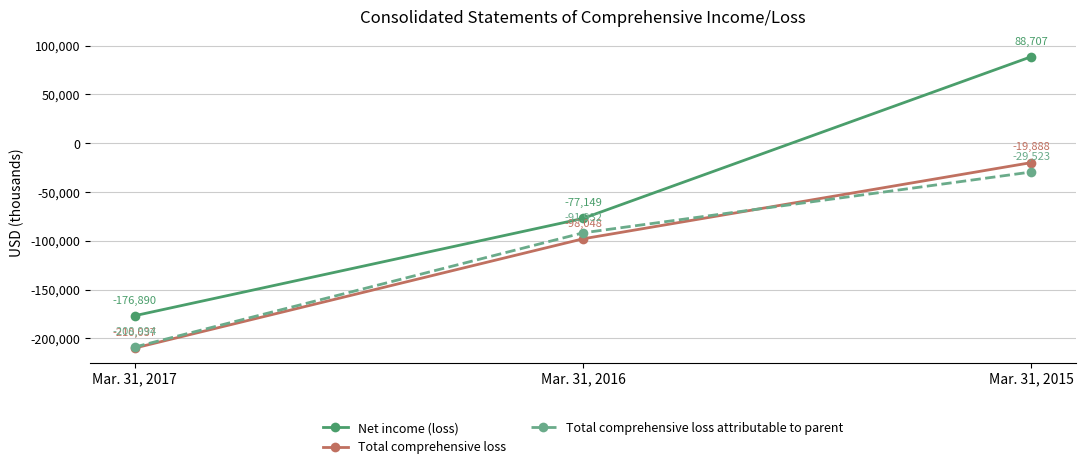

Between Mar. 31, 2017 and Mar. 31, 2016, which series saw the biggest shift?

Total comprehensive loss attributable to parent